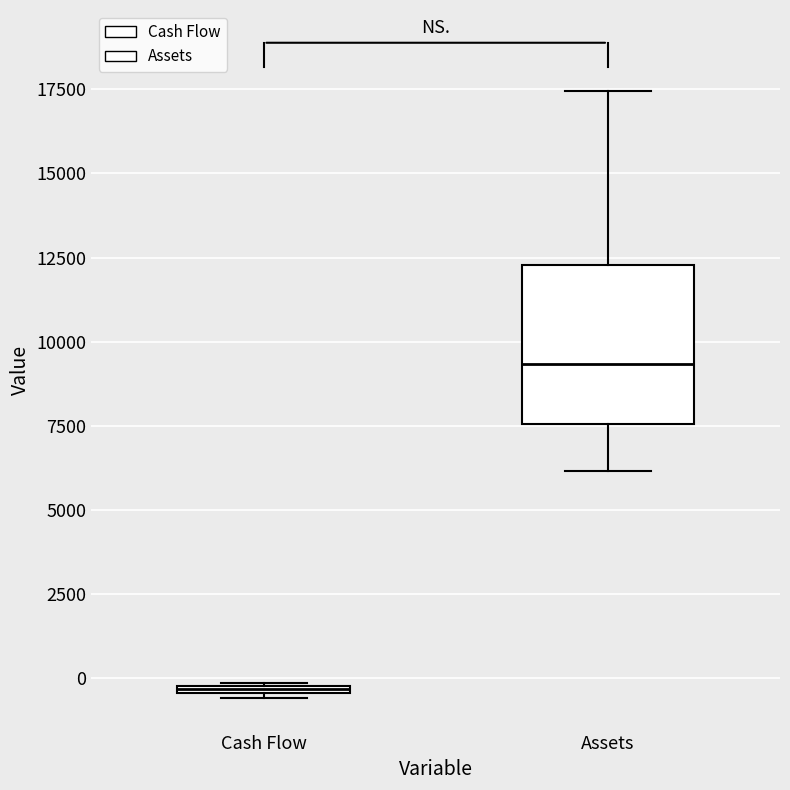

Where is the upper edge of the box for Cash Flow on the y-axis? The values are not printed on the chart, so give them approximately, as read against the axis.

0